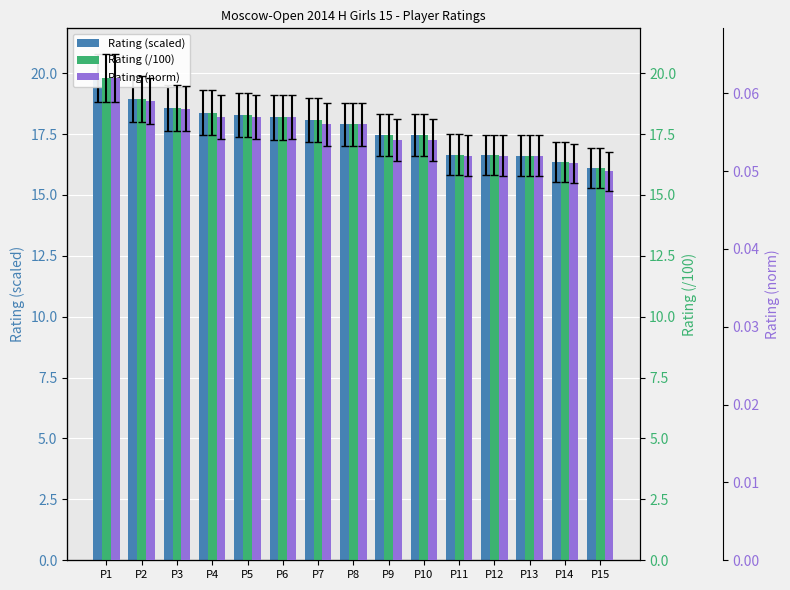

Which category has the highest value across all series?

P1